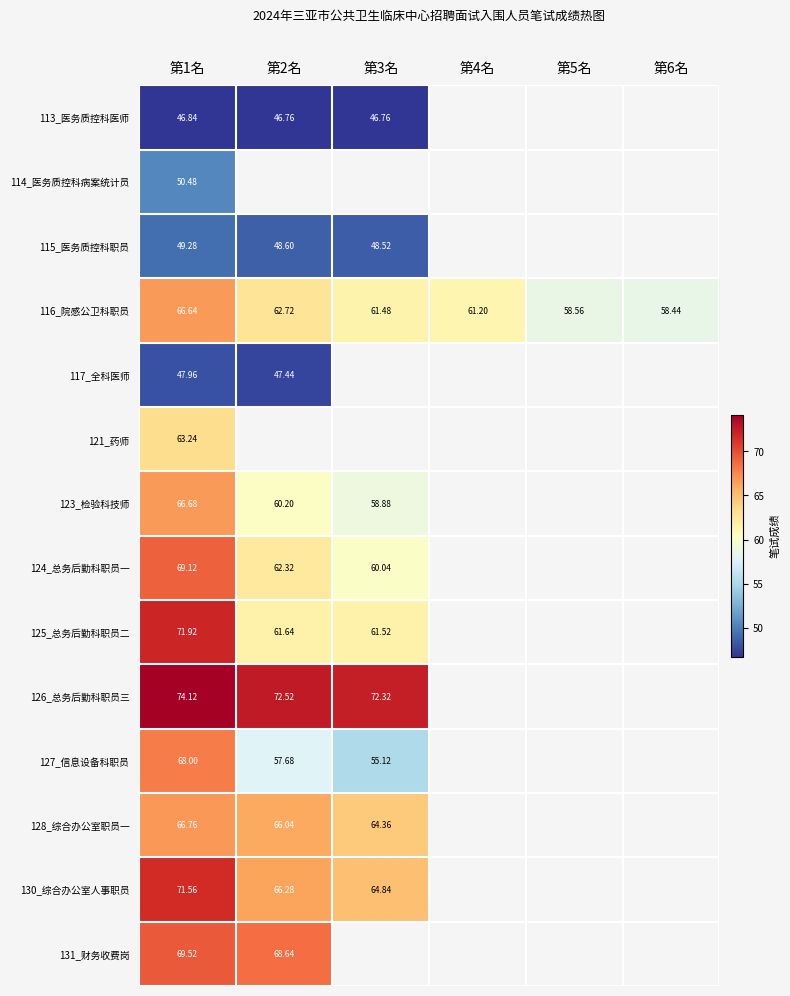

Rank the series at 第1名 from highest to lowest value.

126_总务后勤科职员三, 125_总务后勤科职员二, 130_综合办公室人事职员, 131_财务收费岗, 124_总务后勤科职员一, 127_信息设备科职员, 128_综合办公室职员一, 123_检验科技师, 116_院感公卫科职员, 121_药师, 114_医务质控科病案统计员, 115_医务质控科职员, 117_全科医师, 113_医务质控科医师